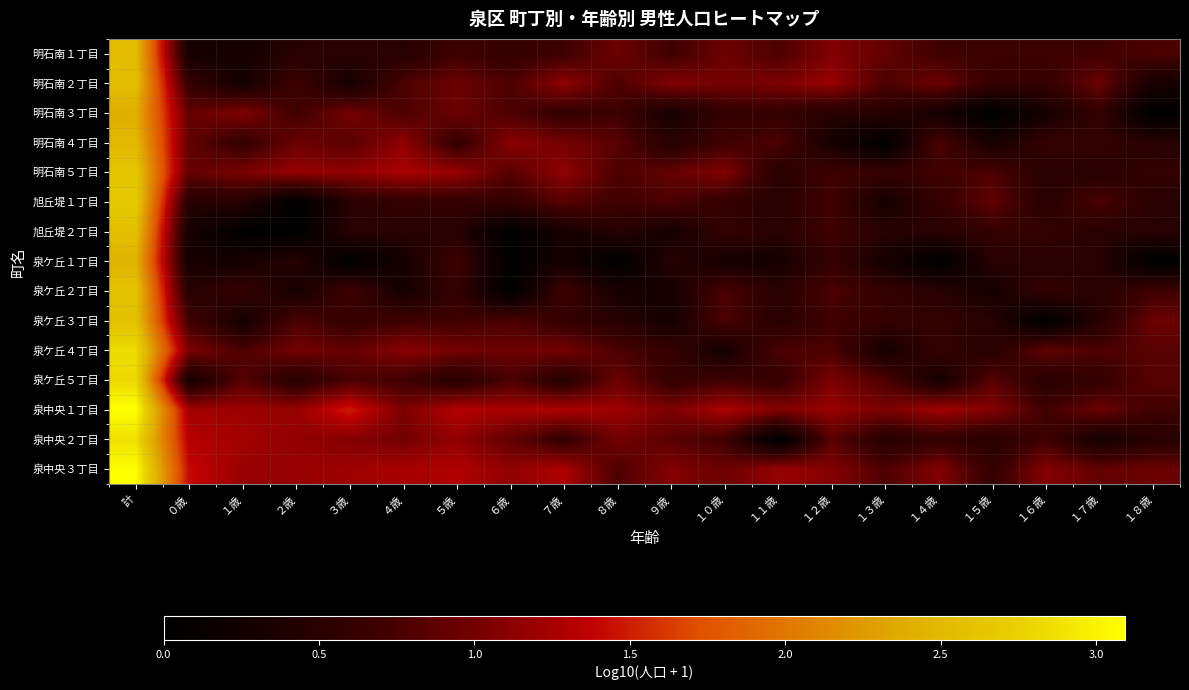

Reading left to right, transcribe all the data shown in this chart.

明石南１丁目: 計=2.5	０歳=0.3	１歳=0.3	２歳=0.5	３歳=0.5	４歳=0.5	５歳=0.7	６歳=0.6	７歳=0.7	８歳=1.0	９歳=0.7	１０歳=1.0	１１歳=0.8	１２歳=1.1	１３歳=0.9	１４歳=0.7	１５歳=0.7	１６歳=0.7	１７歳=0.7	１８歳=0.8
明石南２丁目: 計=2.6	０歳=0.6	１歳=0.3	２歳=0.7	３歳=0.3	４歳=0.8	５歳=1.0	６歳=0.8	７歳=1.1	８歳=0.8	９歳=1.1	１０歳=1.0	１１歳=1.0	１２歳=1.2	１３歳=0.8	１４歳=1.0	１５歳=0.6	１６歳=0.6	１７歳=1.0	１８歳=0.3
明石南３丁目: 計=2.4	０歳=0.9	１歳=1.1	２歳=0.7	３歳=1.0	４歳=0.8	５歳=1.0	６歳=0.8	７歳=0.6	８歳=0.7	９歳=0.3	１０歳=0.6	１１歳=0.6	１２歳=0.5	１３歳=0.5	１４歳=0.3	１５歳=0.0	１６歳=0.3	１７歳=0.6	１８歳=0.0
明石南４丁目: 計=2.5	０歳=0.9	１歳=0.6	２歳=1.0	３歳=0.8	４歳=1.1	５歳=0.6	６歳=1.1	７歳=1.0	８歳=0.8	９歳=0.5	１０歳=0.7	１１歳=0.8	１２歳=0.3	１３歳=0.0	１４歳=0.8	１５歳=0.3	１６歳=0.6	１７歳=0.6	１８歳=0.5
明石南５丁目: 計=2.6	０歳=0.9	１歳=1.0	２歳=1.2	３歳=1.1	４歳=1.3	５歳=1.2	６歳=0.8	７歳=1.1	８歳=0.8	９歳=0.9	１０歳=1.1	１１歳=0.5	１２歳=0.7	１３歳=0.6	１４歳=0.7	１５歳=0.8	１６歳=0.5	１７歳=0.5	１８歳=0.6
旭丘堤１丁目: 計=2.7	０歳=0.5	１歳=0.5	２歳=0.0	３歳=0.5	４歳=0.6	５歳=0.6	６歳=0.6	７歳=0.8	８歳=0.7	９歳=0.8	１０歳=0.6	１１歳=0.5	１２歳=0.7	１３歳=0.3	１４歳=0.6	１５歳=0.9	１６歳=0.5	１７歳=0.8	１８歳=0.5
旭丘堤２丁目: 計=2.6	０歳=0.3	１歳=0.0	２歳=0.0	３歳=0.5	４歳=0.5	５歳=0.5	６歳=0.0	７歳=0.3	８歳=0.5	９歳=0.3	１０歳=0.6	１１歳=0.5	１２歳=0.7	１３歳=0.5	１４歳=0.5	１５歳=0.6	１６歳=0.6	１７歳=0.5	１８歳=0.5
泉ケ丘１丁目: 計=2.4	０歳=0.3	１歳=0.3	２歳=0.5	３歳=0.0	４歳=0.3	５歳=0.7	６歳=0.0	７歳=0.3	８歳=0.0	９歳=0.5	１０歳=0.3	１１歳=0.3	１２歳=0.6	１３歳=0.3	１４歳=0.0	１５歳=0.5	１６歳=0.5	１７歳=0.5	１８歳=0.0
泉ケ丘２丁目: 計=2.6	０歳=0.5	１歳=0.6	２歳=0.3	３歳=0.7	４歳=0.3	５歳=0.6	６歳=0.0	７歳=0.7	８歳=0.3	９歳=0.3	１０歳=0.8	１１歳=0.5	１２歳=0.8	１３歳=0.6	１４歳=0.5	１５歳=0.3	１６歳=0.6	１７歳=0.5	１８歳=0.7
泉ケ丘３丁目: 計=2.6	０歳=0.7	１歳=0.3	２歳=0.8	３歳=0.6	４歳=0.7	５歳=0.7	６歳=0.8	７歳=0.6	８歳=0.5	９歳=0.3	１０歳=0.8	１１歳=0.5	１２歳=0.7	１３歳=0.6	１４歳=0.6	１５歳=0.5	１６歳=0.0	１７歳=0.5	１８歳=1.0
泉ケ丘４丁目: 計=2.8	０歳=1.0	１歳=0.8	２歳=1.0	３歳=0.9	４歳=1.1	５歳=1.0	６歳=1.0	７歳=1.0	８歳=0.8	９歳=0.6	１０歳=0.3	１１歳=0.8	１２歳=0.8	１３歳=0.3	１４歳=0.6	１５歳=0.5	１６歳=0.9	１７歳=0.8	１８歳=0.8
泉ケ丘５丁目: 計=2.8	０歳=0.3	１歳=0.8	２歳=0.5	３歳=0.8	４歳=0.7	５歳=0.5	６歳=0.8	７歳=0.5	８歳=1.0	９歳=0.6	１０歳=0.7	１１歳=0.6	１２歳=1.0	１３歳=0.8	１４歳=0.3	１５歳=0.8	１６歳=0.5	１７歳=0.6	１８歳=0.8
泉中央１丁目: 計=3.1	０歳=1.2	１歳=1.2	２歳=1.2	３歳=1.5	４歳=1.0	５歳=1.3	６歳=1.3	７歳=1.3	８歳=1.2	９歳=1.0	１０歳=1.3	１１歳=1.1	１２歳=1.2	１３歳=1.0	１４歳=1.2	１５歳=1.1	１６歳=0.7	１７歳=1.0	１８歳=0.7
泉中央２丁目: 計=2.9	０歳=1.3	１歳=1.2	２歳=1.1	３歳=1.1	４歳=1.0	５歳=1.1	６歳=0.9	７歳=0.6	８歳=1.0	９歳=0.8	１０歳=0.7	１１歳=0.0	１２歳=0.8	１３歳=0.5	１４歳=0.6	１５歳=0.5	１６歳=0.7	１７歳=0.3	１８歳=0.5
泉中央３丁目: 計=3.1	０歳=1.4	１歳=1.2	２歳=1.2	３歳=1.2	４歳=1.3	５歳=1.3	６歳=1.1	７歳=1.3	８歳=0.8	９歳=1.1	１０歳=1.0	１１歳=1.2	１２歳=1.1	１３歳=0.8	１４歳=1.1	１５歳=0.6	１６歳=1.1	１７歳=0.9	１８歳=1.0